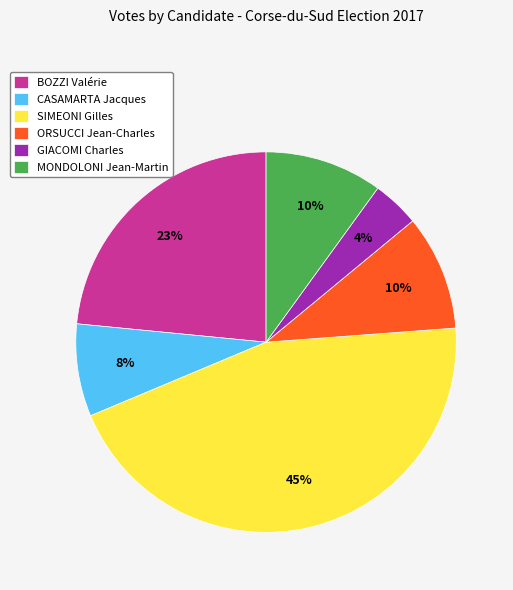

To the nearest percent, what is the difference between the CASAMARTA Jacques and MONDOLONI Jean-Martin slice percentages?

2%